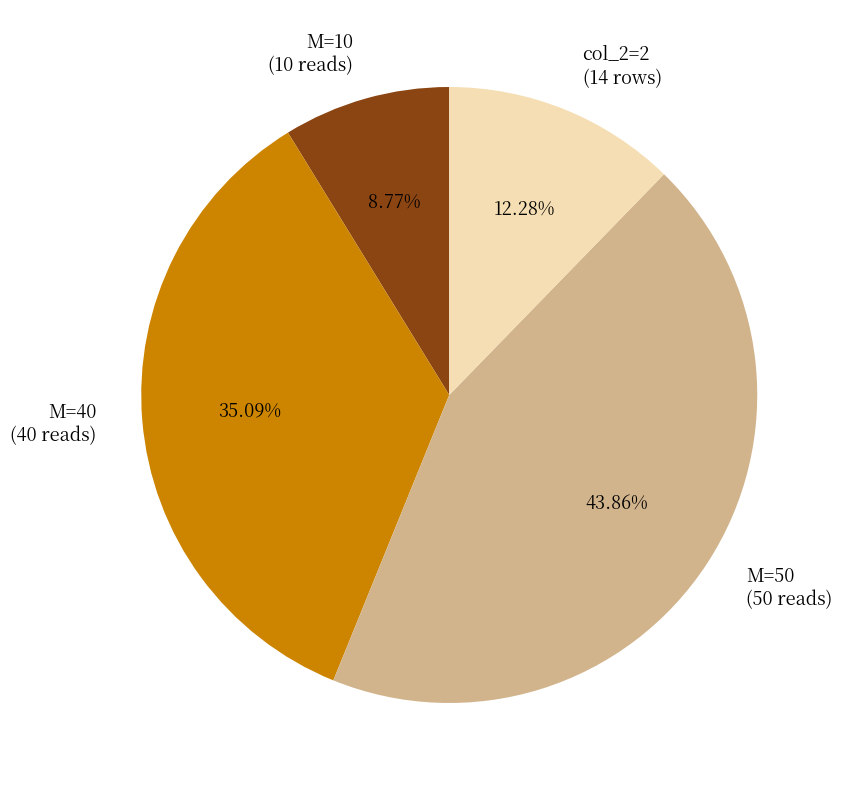

Is there a majority slice in this chart?

No